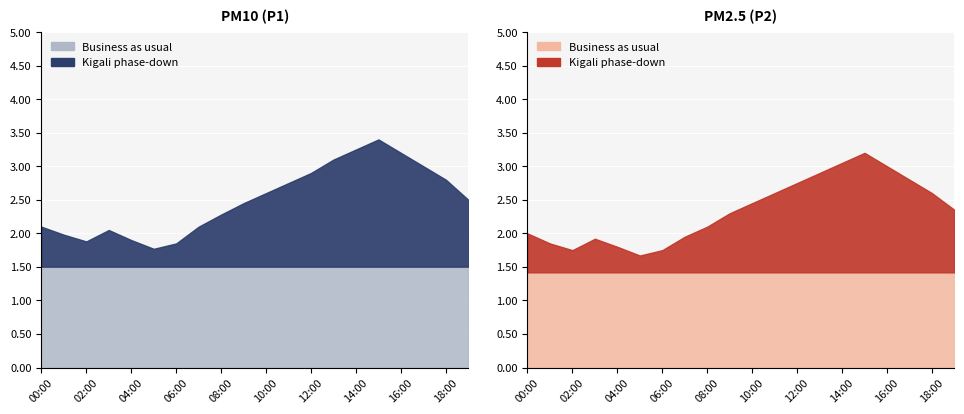

Reading left to right, list all the values displayed in this chart.

P1: 00:00=2.1	01:00=2.0	02:00=1.9	03:00=2.0	04:00=1.9	05:00=1.8	06:00=1.9	07:00=2.1	08:00=2.3	09:00=2.5	10:00=2.6	11:00=2.8	12:00=2.9	13:00=3.1	14:00=3.2	15:00=3.4	16:00=3.2	17:00=3.0	18:00=2.8	19:00=2.5
P2: 00:00=2.0	01:00=1.9	02:00=1.8	03:00=1.9	04:00=1.8	05:00=1.7	06:00=1.8	07:00=1.9	08:00=2.1	09:00=2.3	10:00=2.5	11:00=2.6	12:00=2.8	13:00=2.9	14:00=3.0	15:00=3.2	16:00=3.0	17:00=2.8	18:00=2.6	19:00=2.4